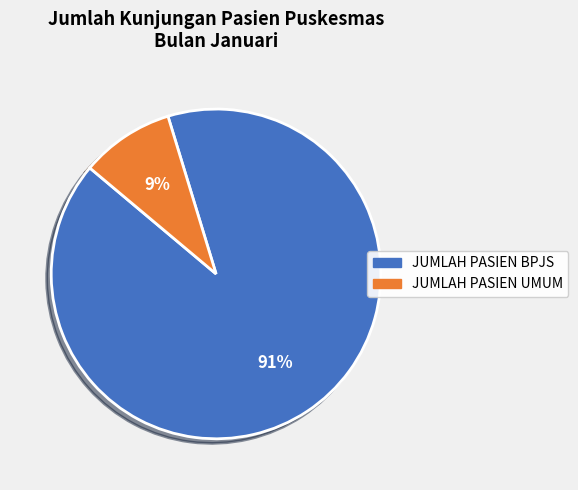

To the nearest percent, what portion does JUMLAH PASIEN UMUM represent?

9%